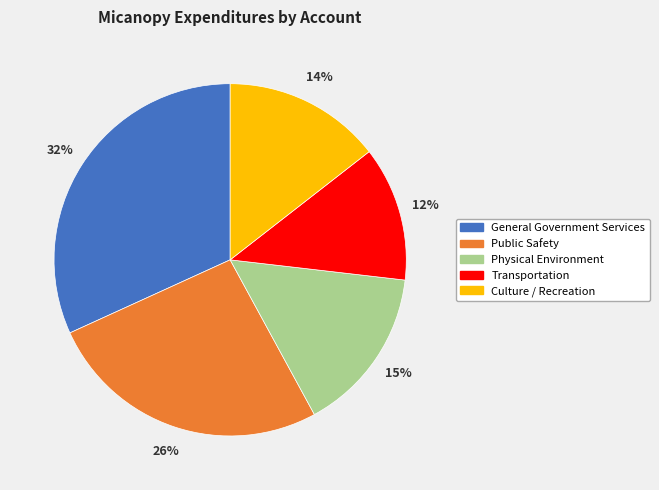

To the nearest percent, what percentage of the pie is Transportation?

12%